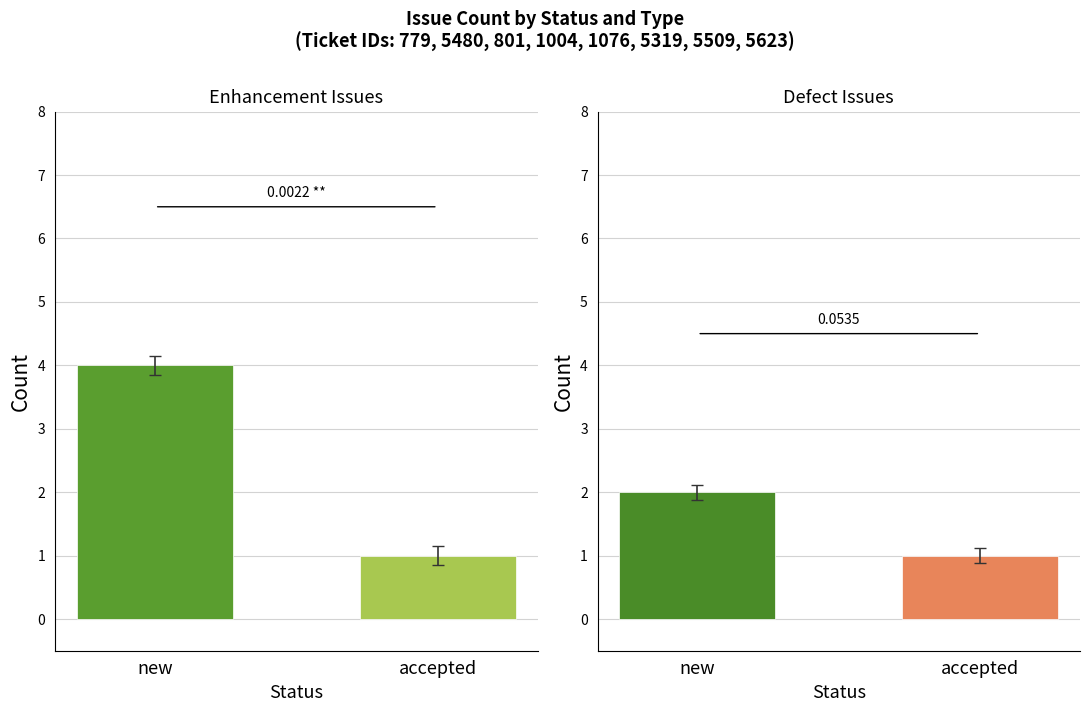

List the labels in order of enhancement value, smallest first.

accepted, new